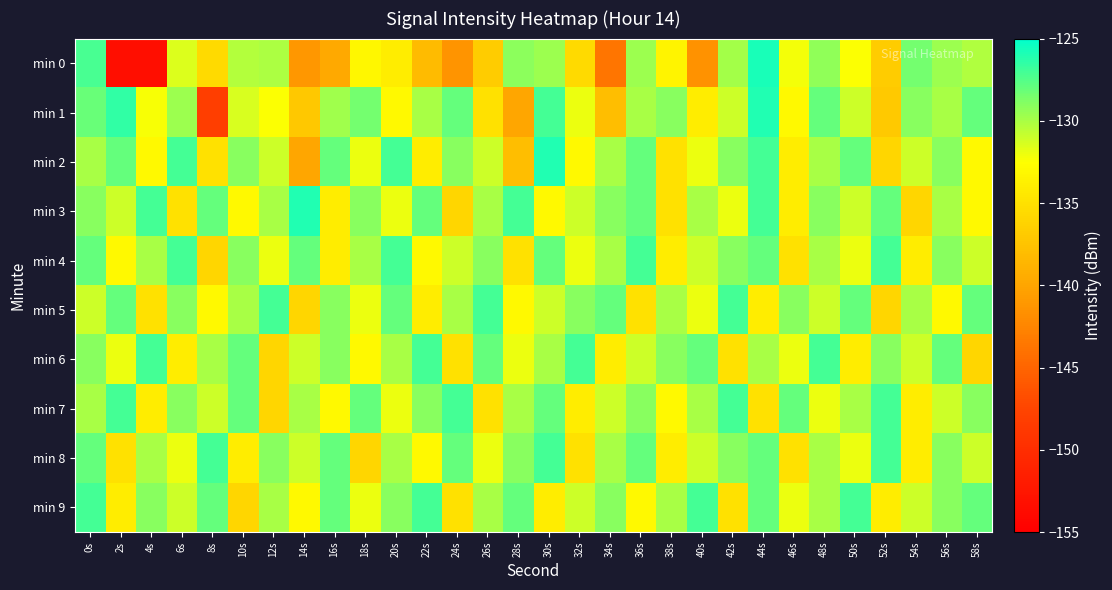

Between 34s and 28s, which is larger?

28s